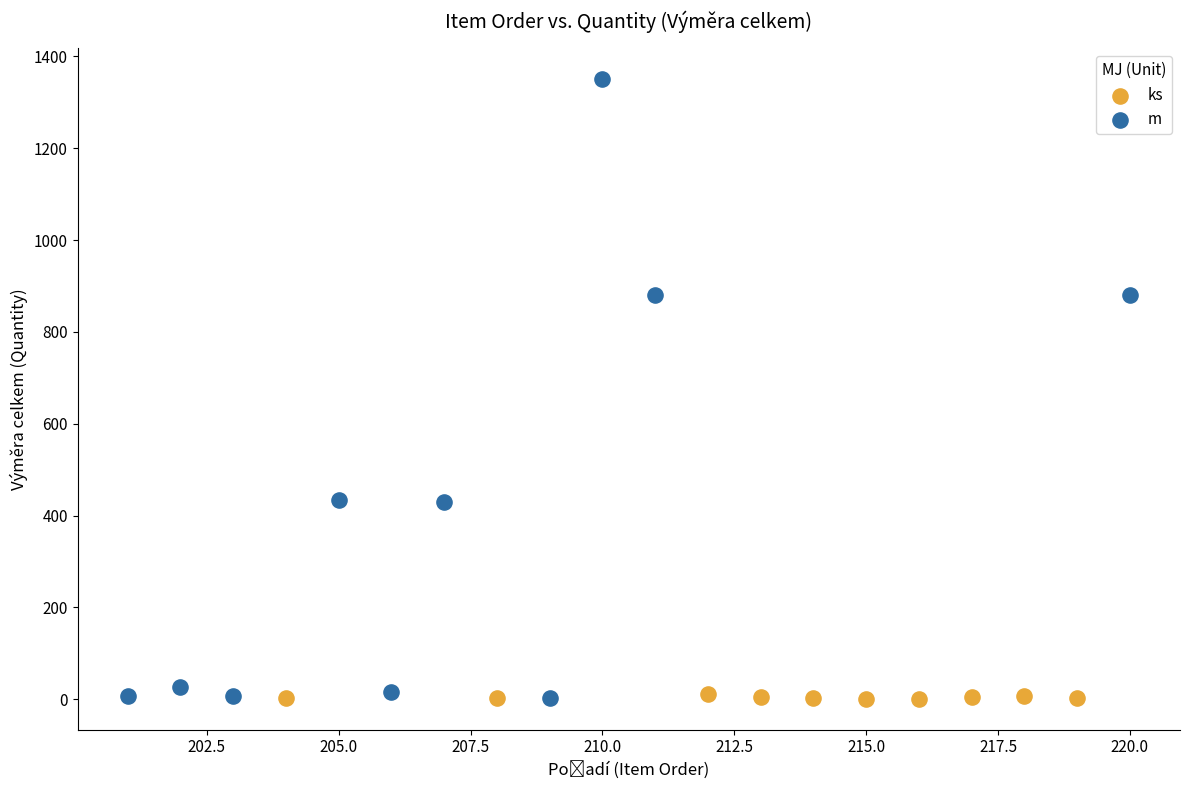

Which series contains the highest Y value?

m